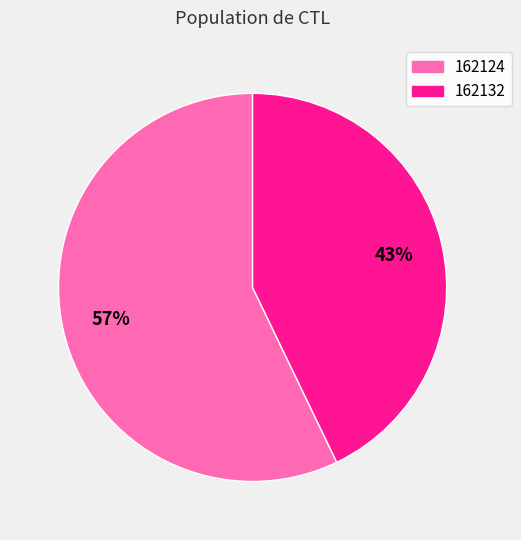

Is it true that 162132 is 43% of the pie?

True